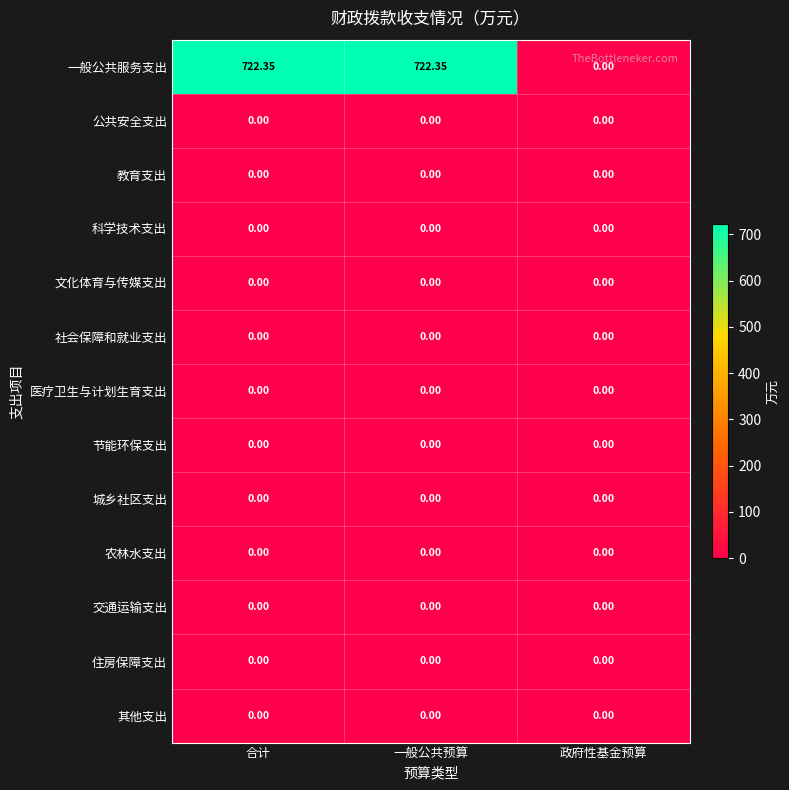

Which series has the largest total across all categories?

一般公共服务支出